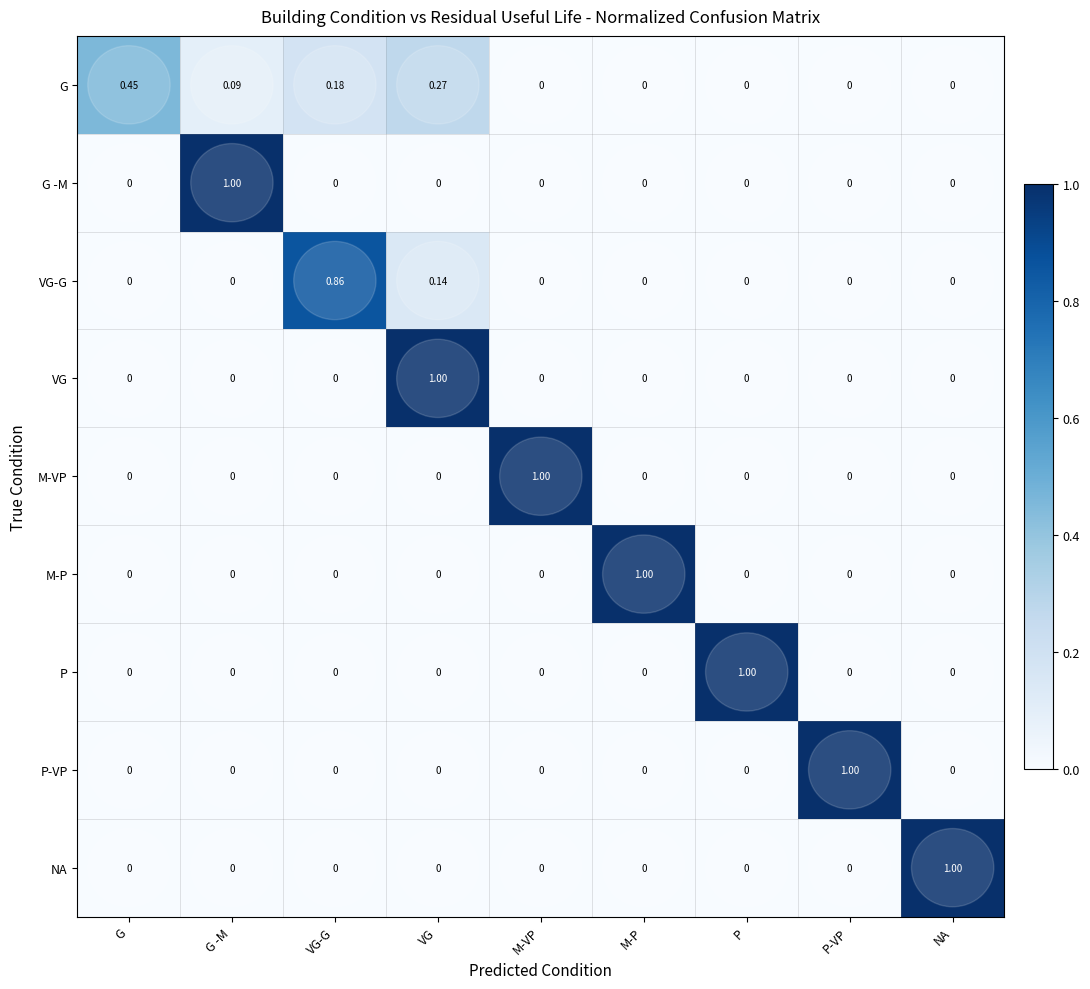

What is the difference between the highest and lowest values at VG?

1.0